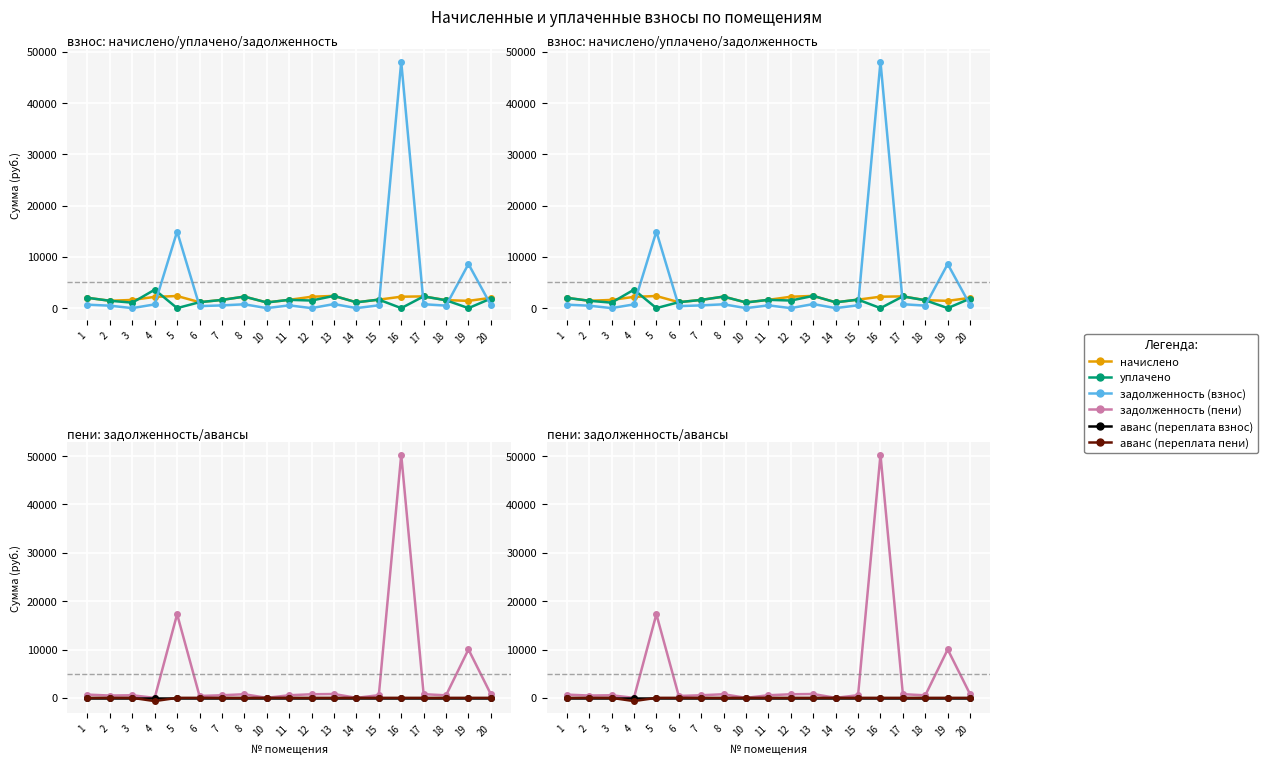

What is the difference between the highest and lowest values at 6?

1157.7